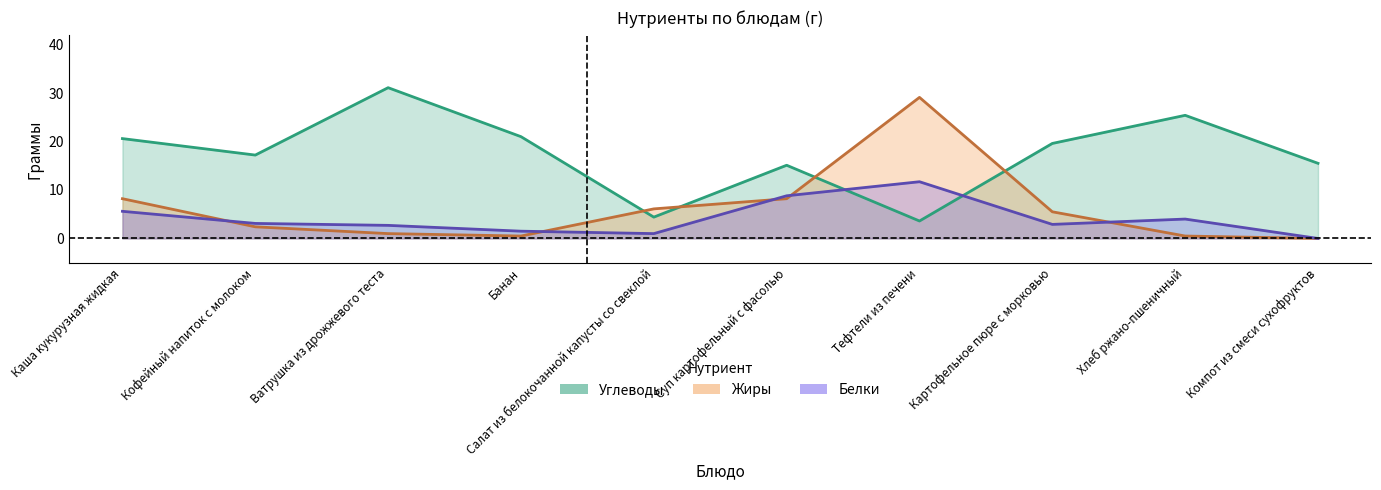

What is the label of the 8th point from the right?

Ватрушка из дрожжевого теста